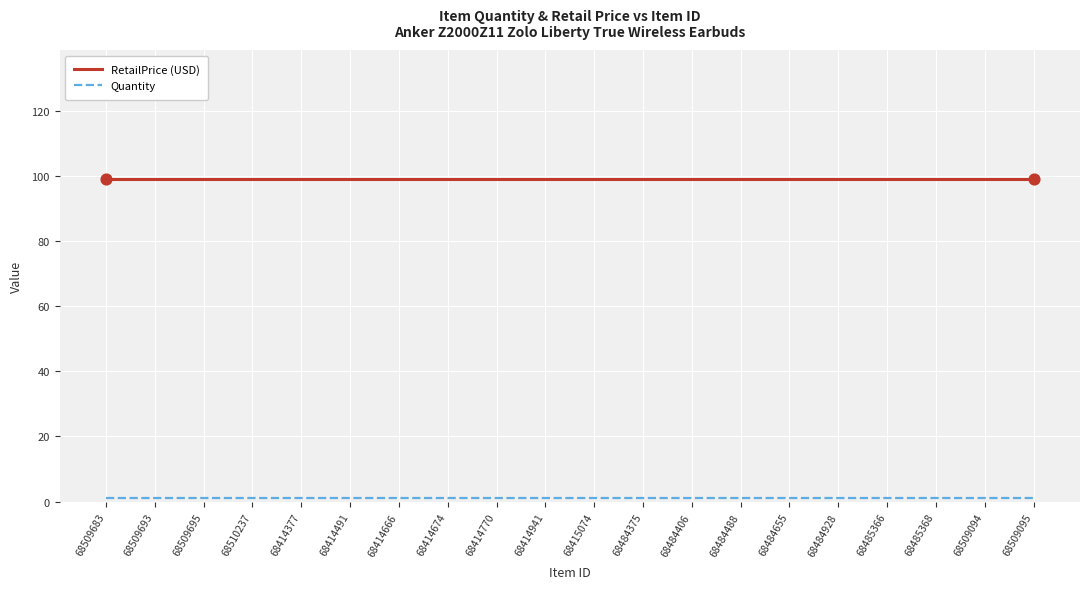

Which series has the largest total across all categories?

RetailPrice (USD)